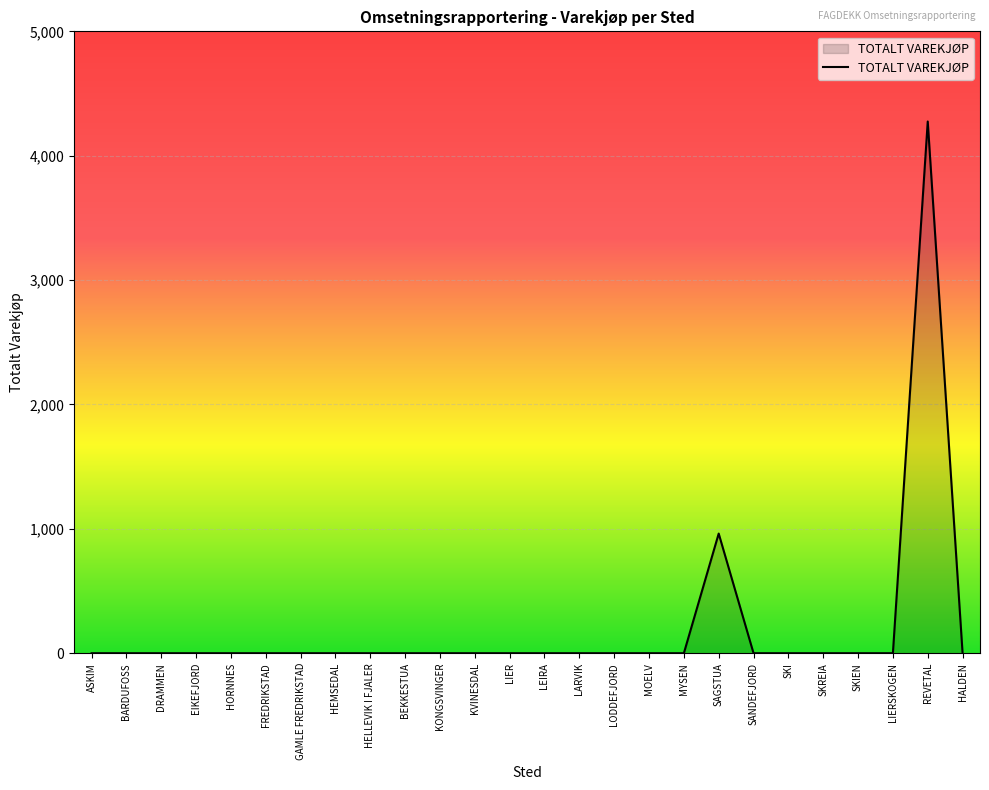

What is the greatest value displayed?

4275